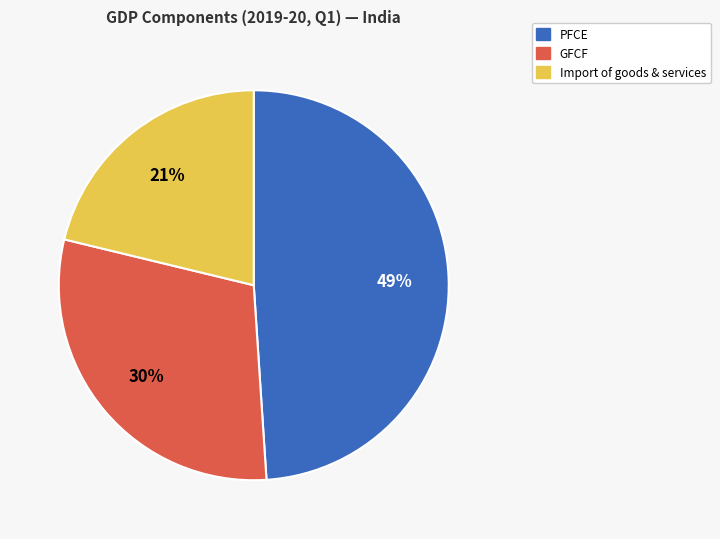

Which has a higher value, Import of goods & services or GFCF?

GFCF